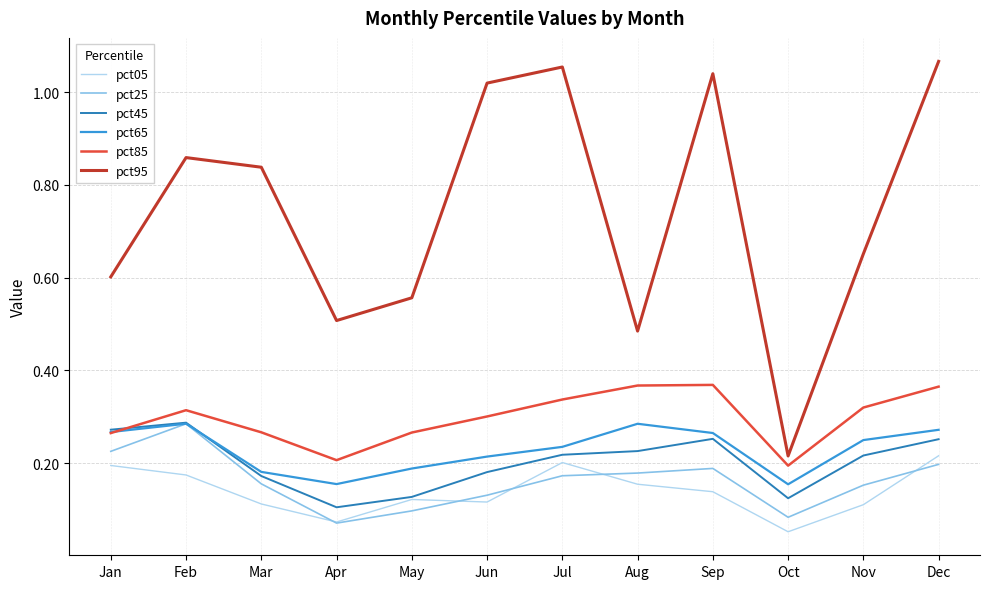

What is the total value across all series at Feb?

2.2